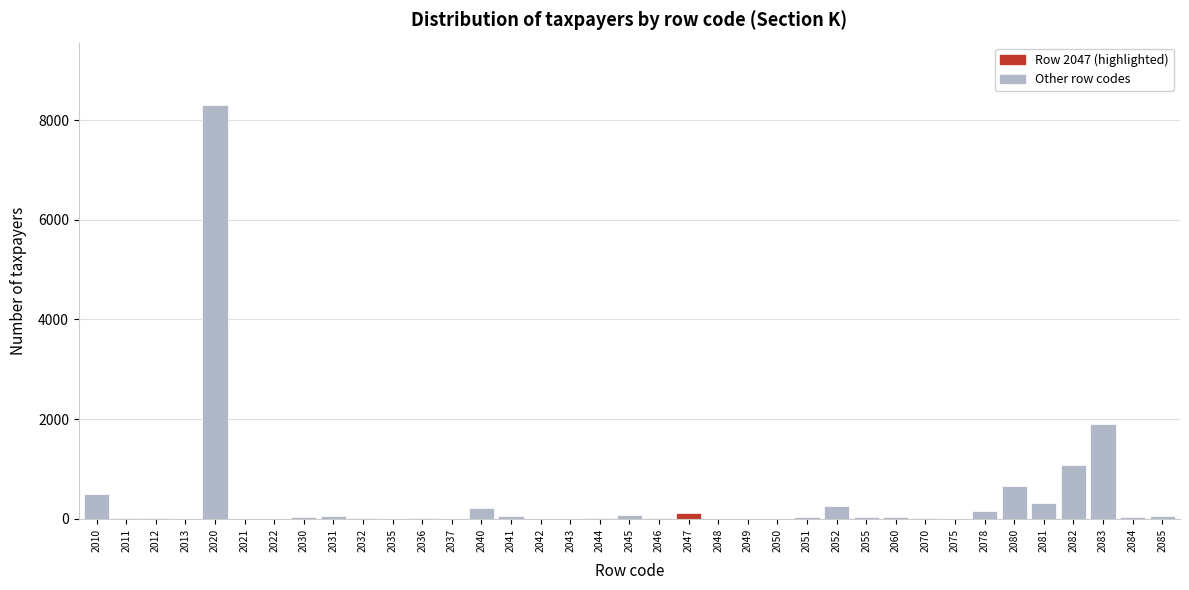

What is the sum of all values?

14069